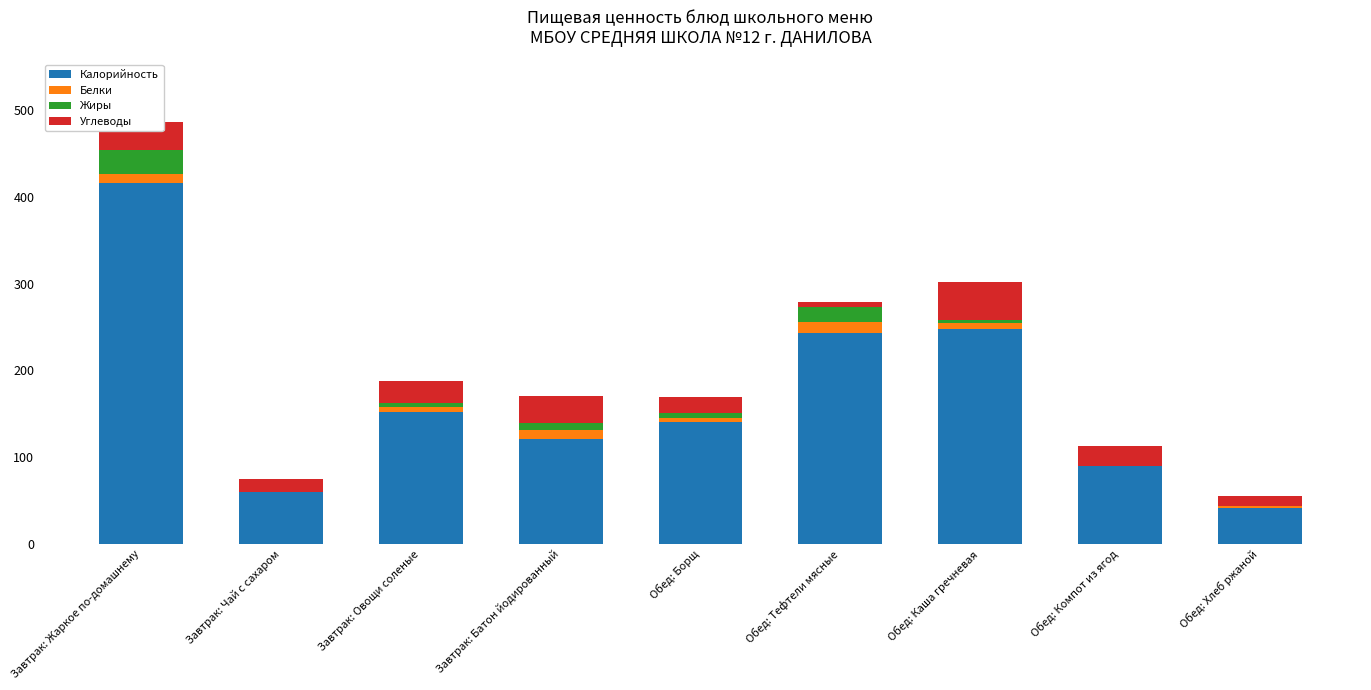

The Калорийность series shows 60.0 at Завтрак: Чай с сахаром. True or false?

True